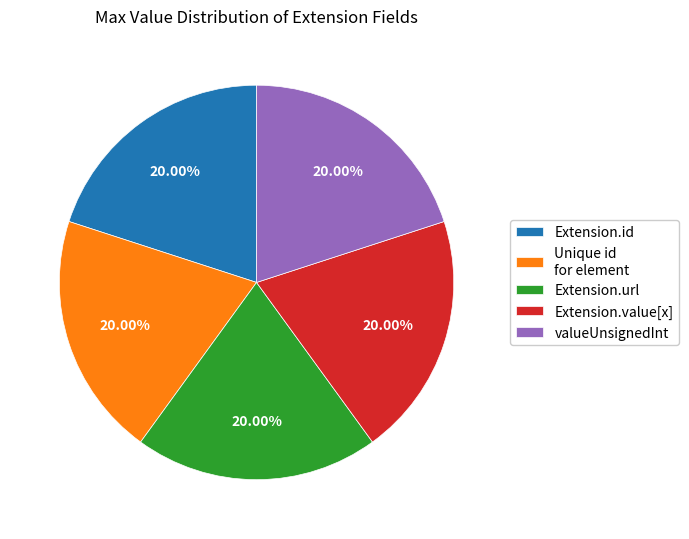

Combined, do Extension.id and Extension.value[x] account for over 50%?

No